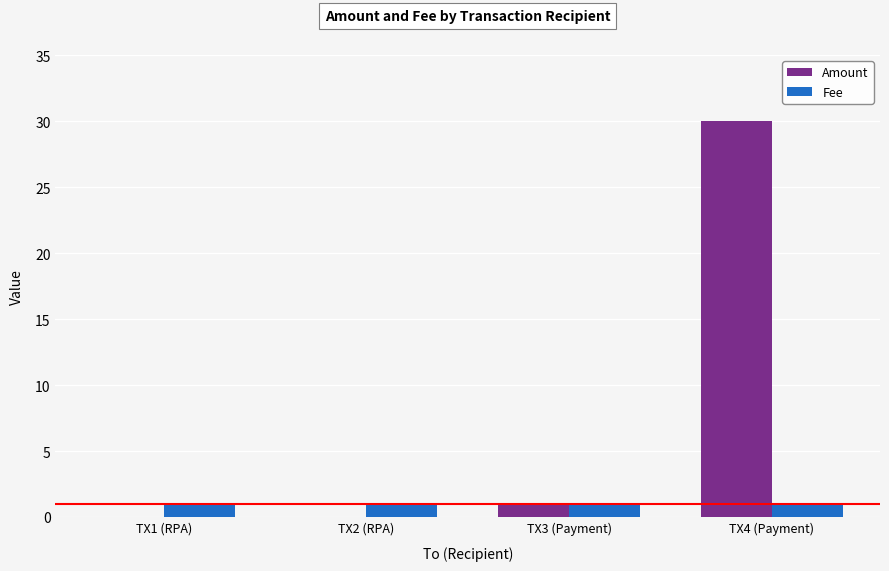

Where is Amount nearest to the value 15?

TX3 (Payment)